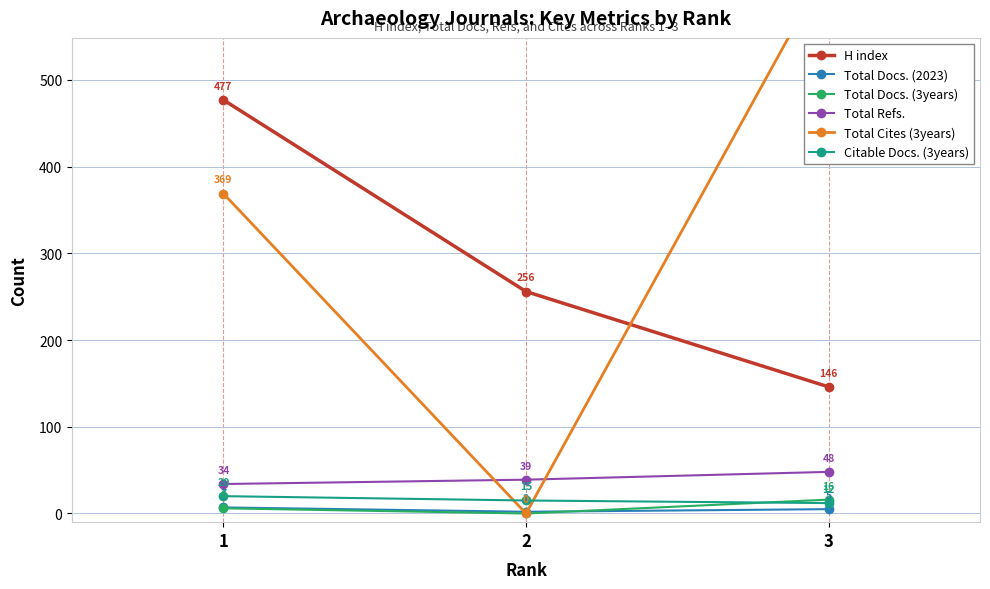

Rank the series by their maximum value, from highest to lowest.

Total Cites (3years), H index, Total Refs., Citable Docs. (3years), Total Docs. (3years), Total Docs. (2023)